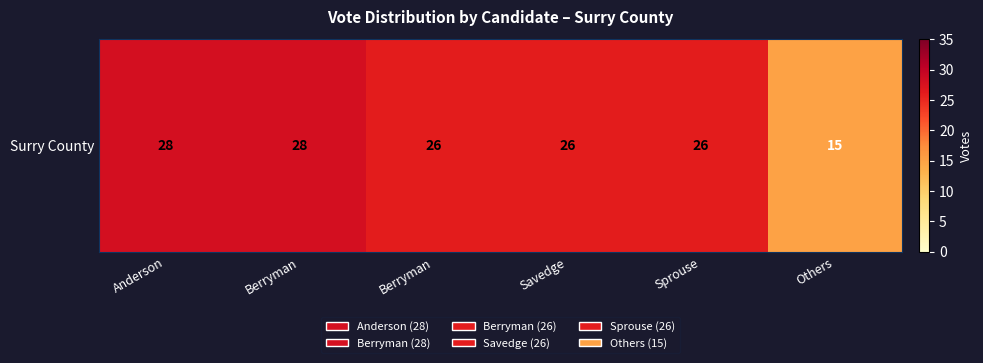

Reading left to right, extract all data points from this chart.

28	28	26	26	26	15